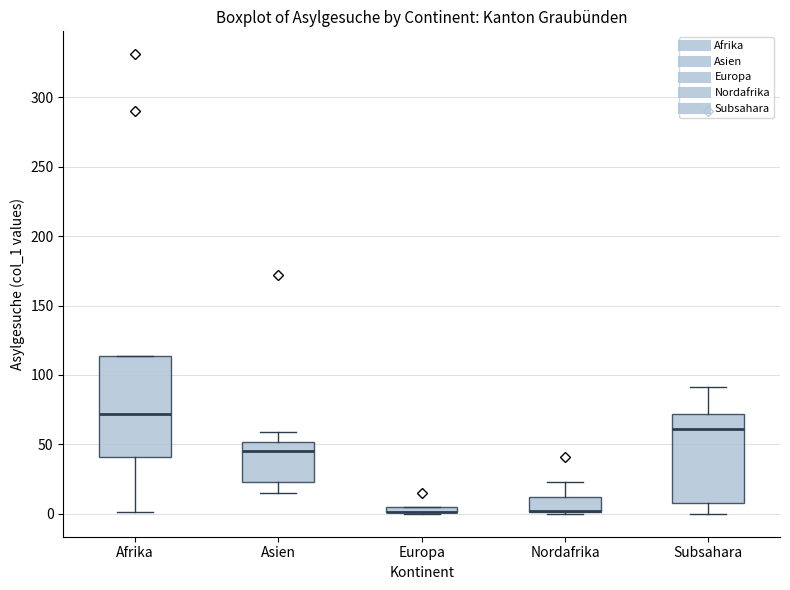

Which box is the tallest, from its lower edge to its upper edge?

Afrika